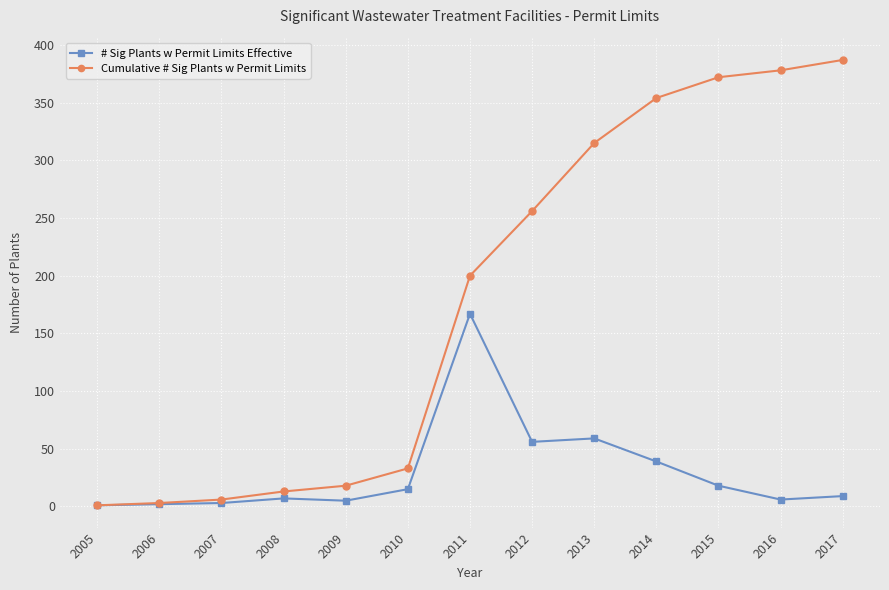

At which label is Cumulative # Sig Plants w Permit Limits closest to 194?

2011